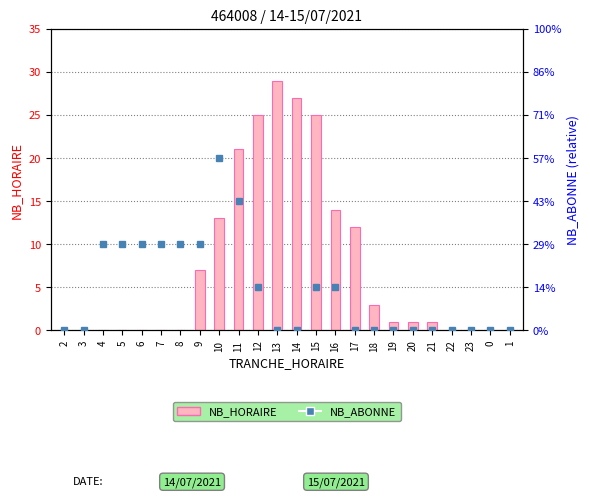

Reading left to right, what are all the values shown in this chart?

NB_HORAIRE: 0	0	0	0	0	0	0	7	13	21	25	29	27	25	14	12	3	1	1	1	0	0	0	0
NB_ABONNE: 0	0	2	2	2	2	2	2	4	3	1	0	0	1	1	0	0	0	0	0	0	0	0	0